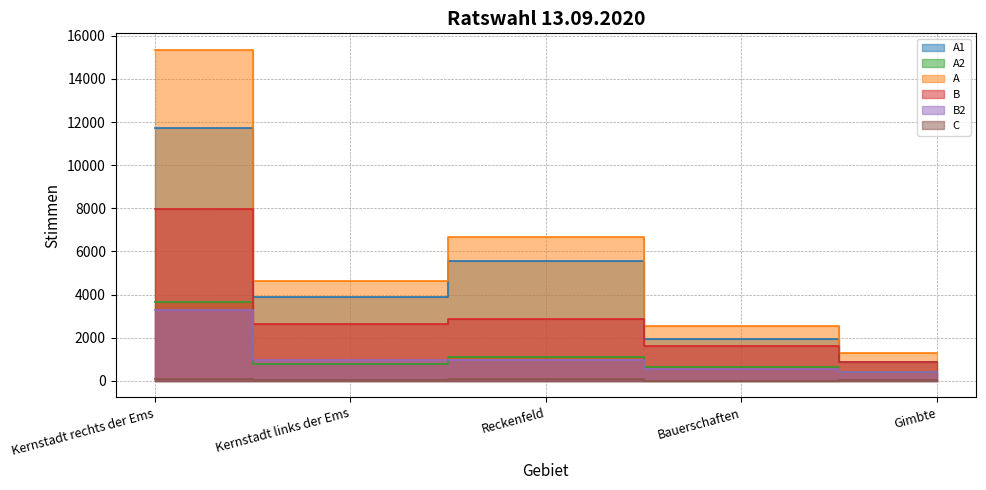

What is the smallest value displayed?

4